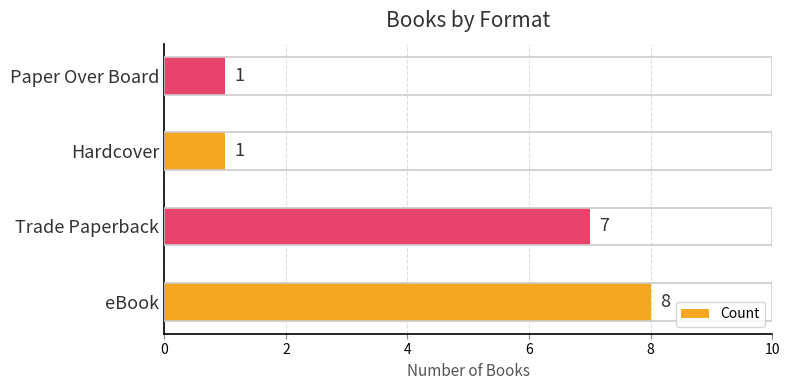

What is the approximate value at eBook?

8